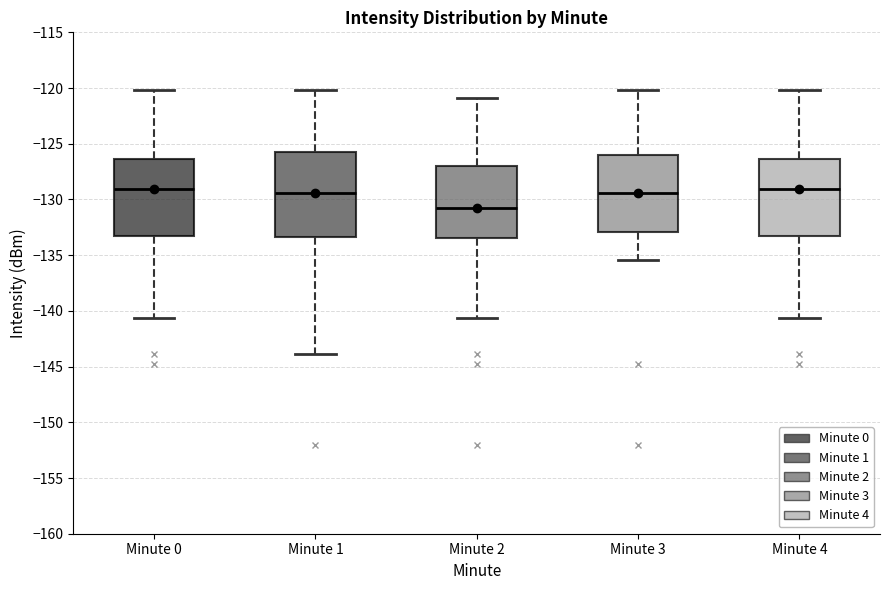

Reading left to right, transcribe this box plot: for each box, give where its median line is, the range the box spans, and where its two whiskers end, as read against the y-axis. The values are not printed on the chart, so give them approximately, as read against the axis.

Minute 0: median -129.0, box -133.5 to -126.5, whiskers -140.5 to -120.0
Minute 1: median -129.5, box -133.5 to -125.5, whiskers -144.0 to -120.0
Minute 2: median -131.0, box -133.5 to -127.0, whiskers -140.5 to -121.0
Minute 3: median -129.5, box -133.0 to -126.0, whiskers -135.5 to -120.0
Minute 4: median -129.0, box -133.5 to -126.5, whiskers -140.5 to -120.0